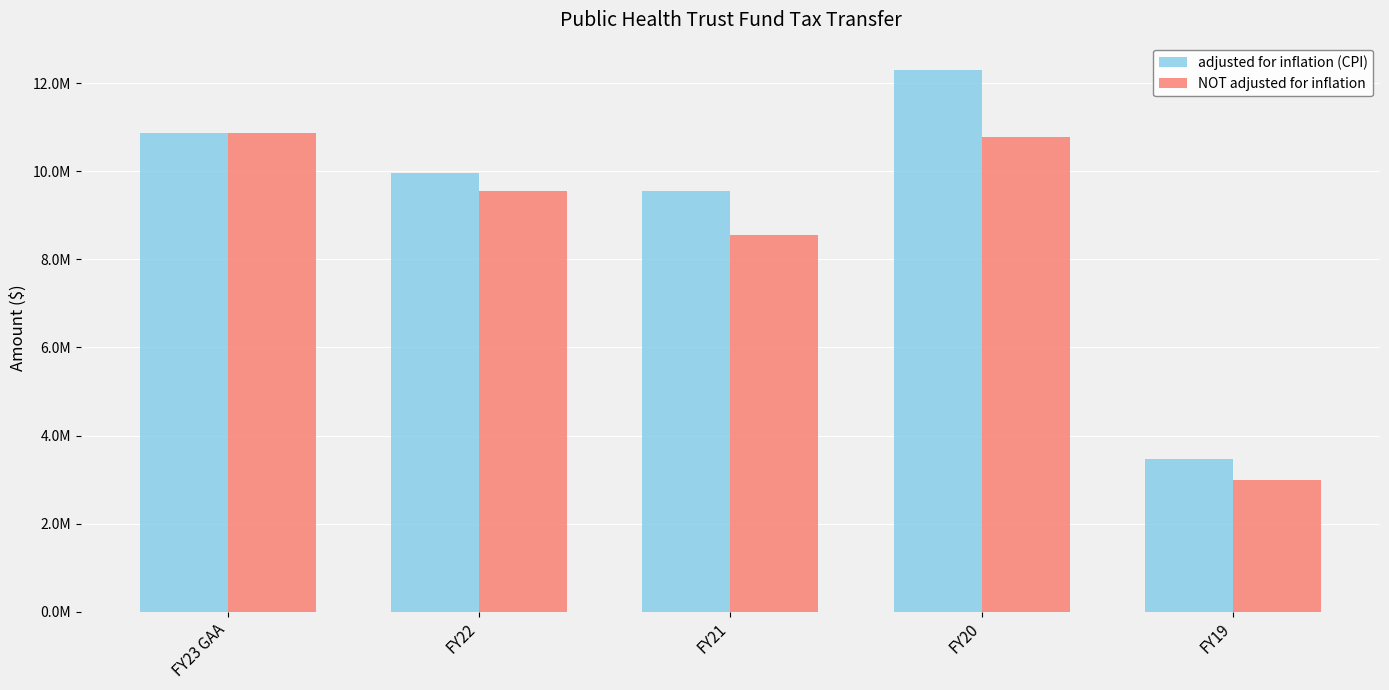

Does the chart contain stacked bars?

No